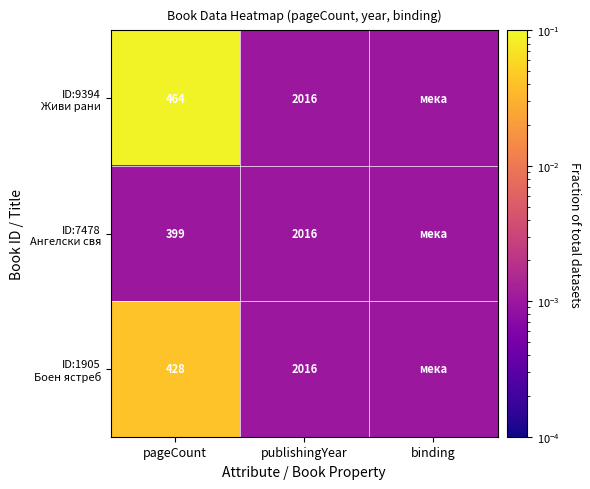

At binding, list the series in order from smallest to largest.

ID:9394 Живи рани, ID:7478 Ангелски свя, ID:1905 Боен ястреб